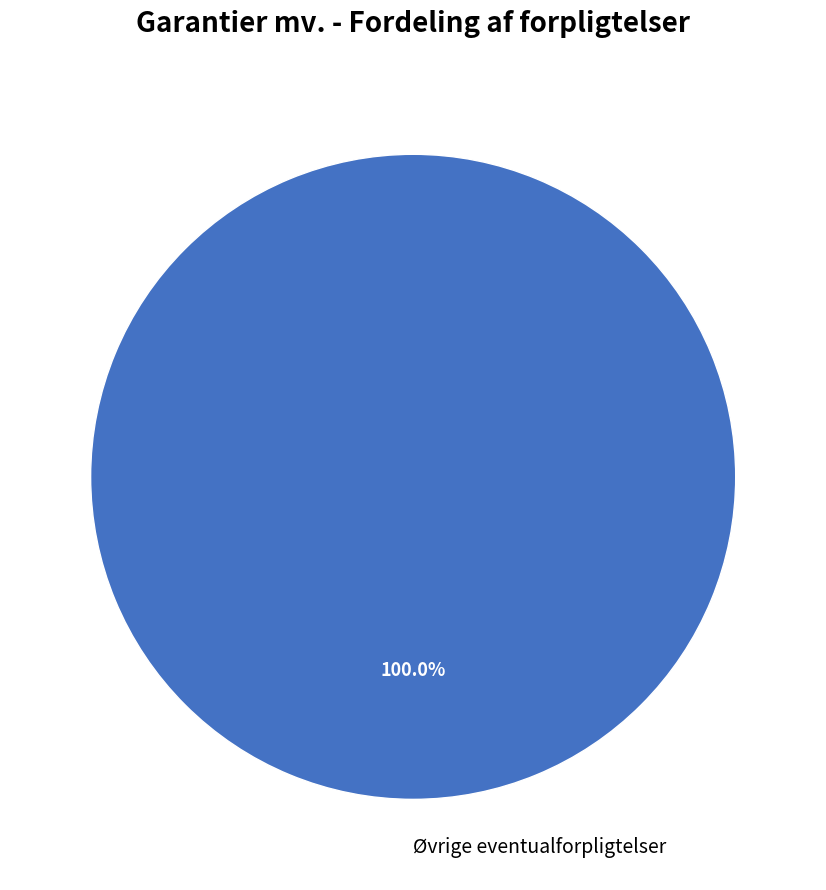

How many slices are in this pie chart?

1